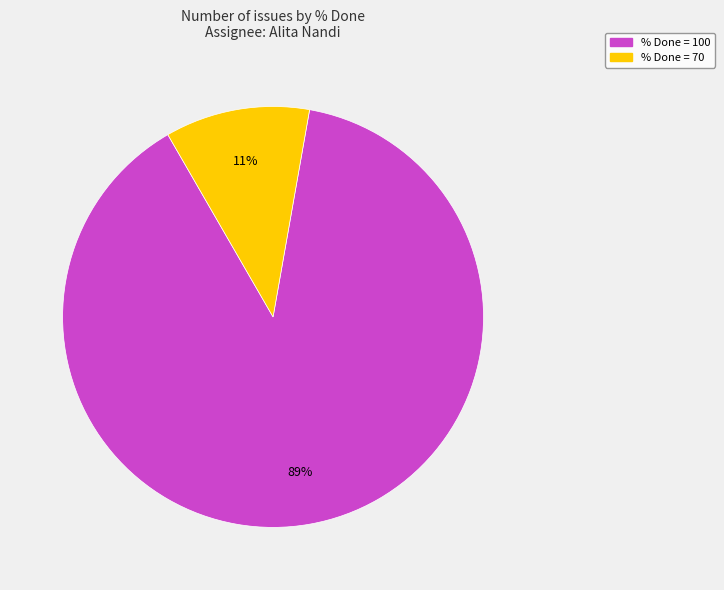

How many slices are in this pie chart?

2